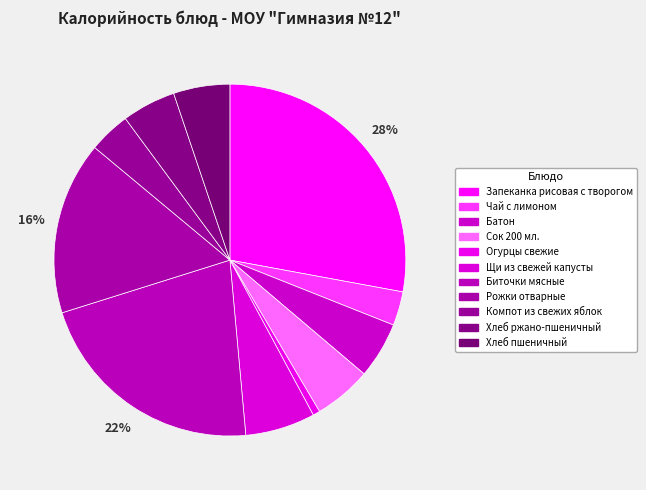

Count the number of slices in the pie.

11